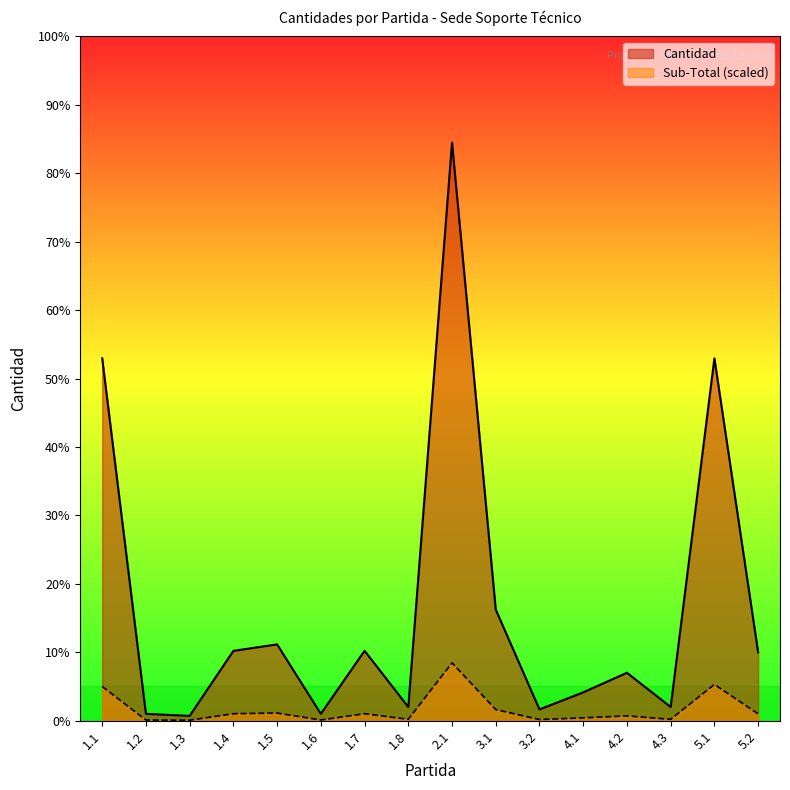

What position from the right is 1.3?

14